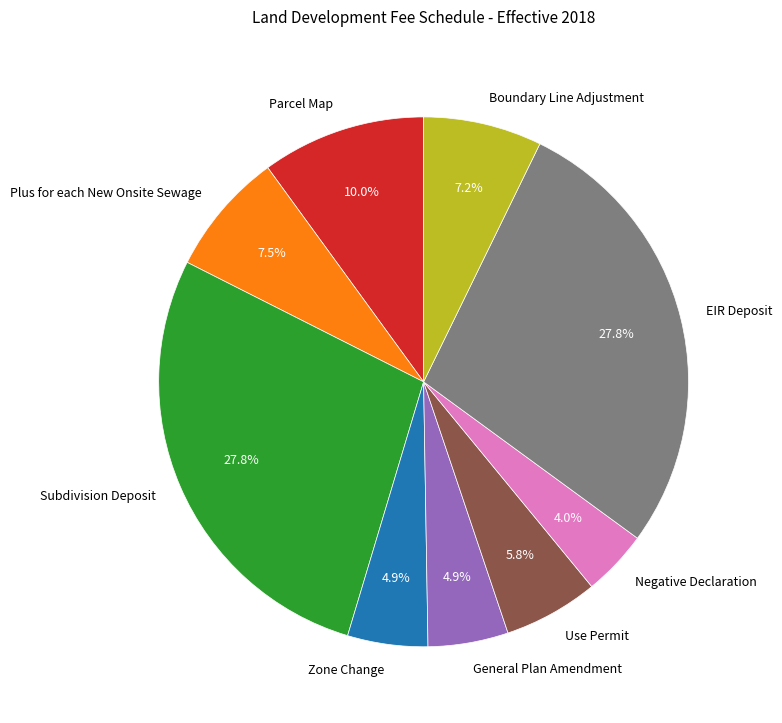

Count the number of slices in the pie.

9